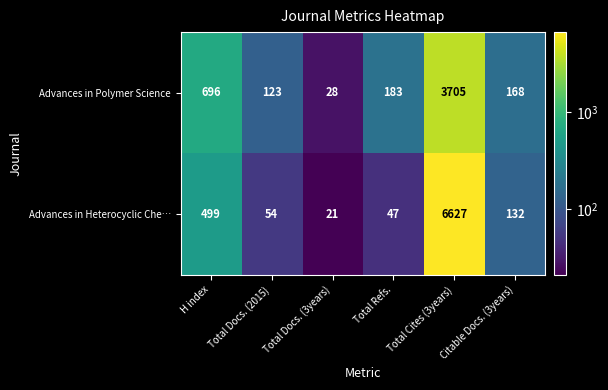

Is it true that Advances in Polymer Science equals 2242 at Total Cites (3years)?

False